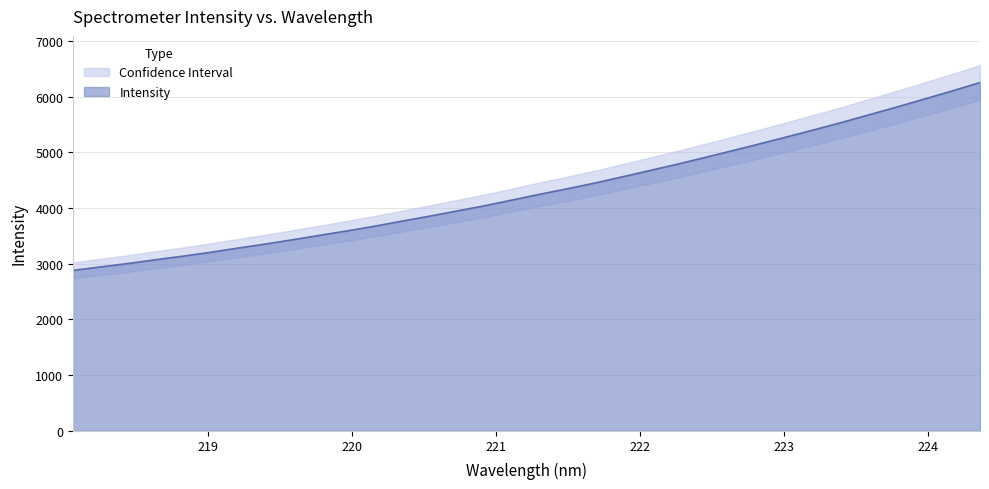

Reading right to left, what are all the values shown in this chart?

6256.0	6107.5	5963.8	5820.1	5682.5	5544.6	5412.9	5284.3	5157.6	5033.8	4912.1	4791.6	4678.0	4564.7	4452.9	4350.0	4252.0	4148.8	4045.6	3952.1	3858.6	3769.9	3677.9	3593.2	3513.4	3432.5	3354.8	3281.9	3206.1	3136.9	3072.4	3004.3	2943.4	2880.7